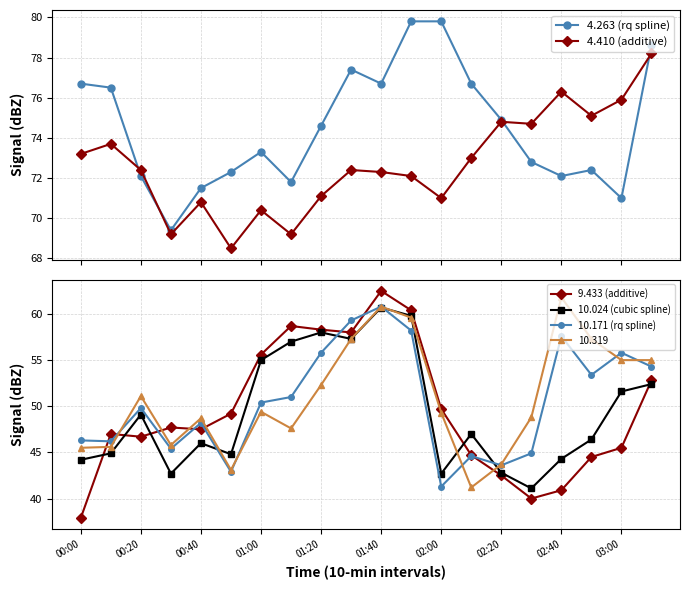

At which category does 10.319 reach its first local peak?

00:20